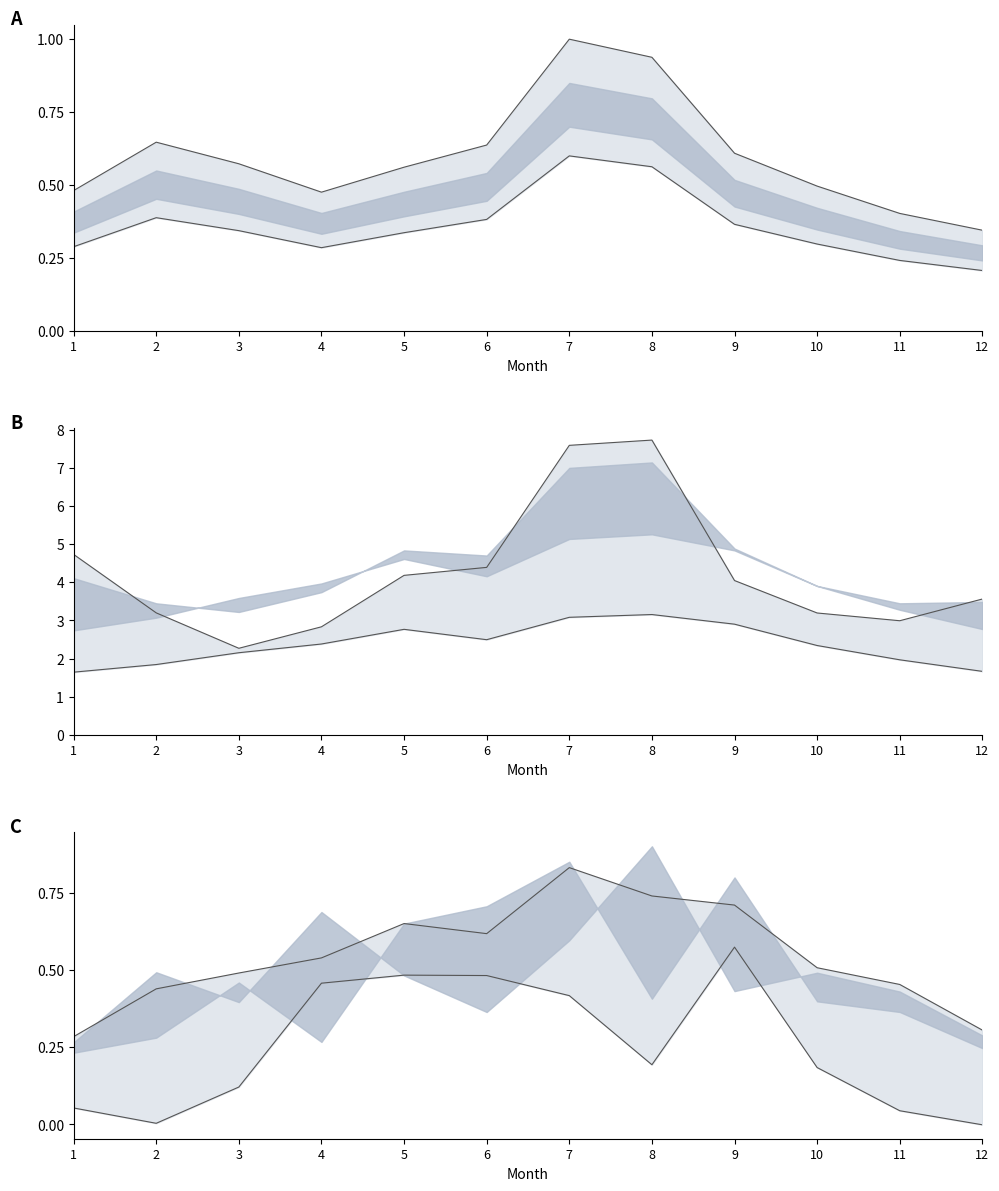

At which category does Poland reach its first local valley?

3